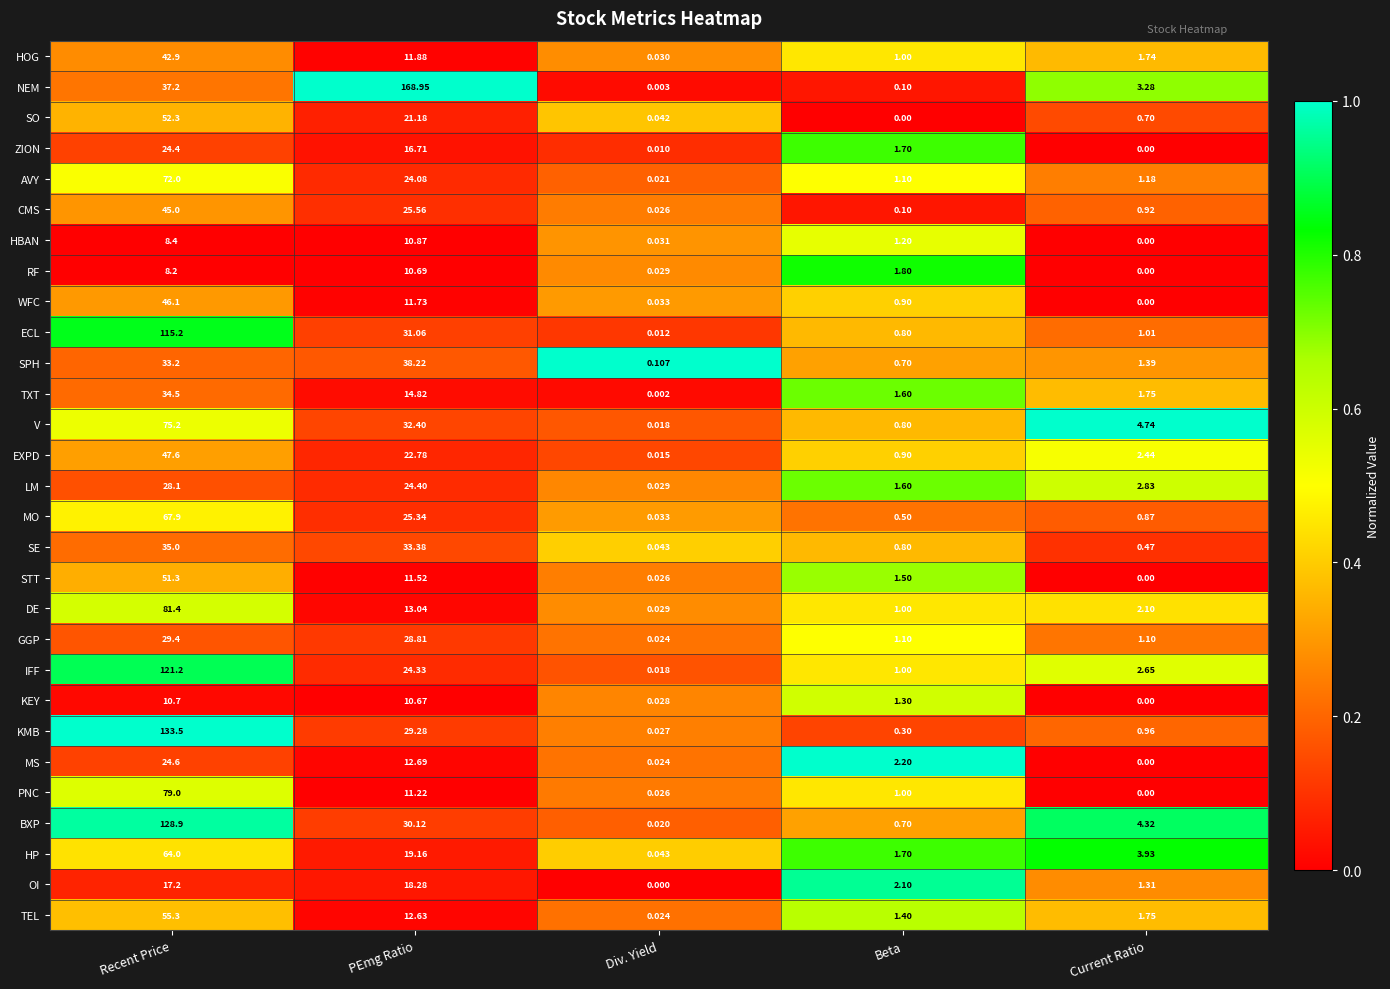

At which label is PNC closest to 39?

PEmg Ratio